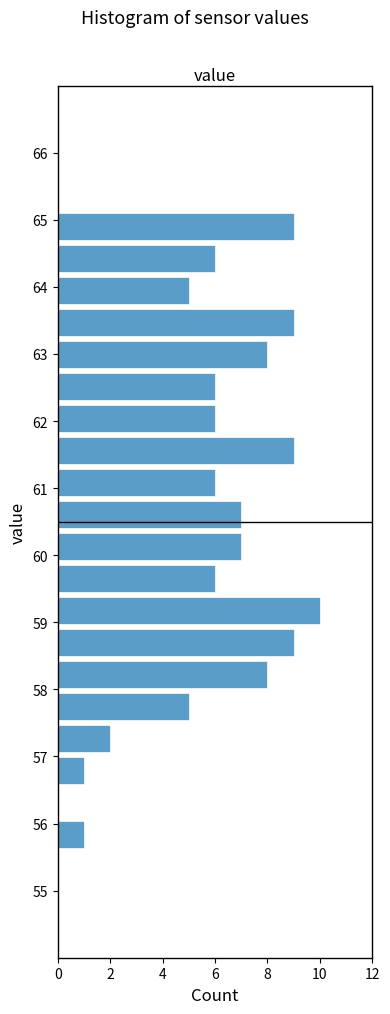

Reading bottom to top, transcribe this chart: for each bar, give the range it covers on the y-axis and its length. Neither the bar edges nor the lengths are printed on the chart, so give them approximately, as read against the axes.

55.6 to 56.1: 1
56.1 to 56.6: 0
56.6 to 57.0: 1
57.0 to 57.5: 2
57.5 to 58.0: 5
58.0 to 58.5: 8
58.5 to 58.9: 9
58.9 to 59.4: 10
59.4 to 59.9: 6
59.9 to 60.4: 7
60.4 to 60.8: 7
60.8 to 61.3: 6
61.3 to 61.8: 9
61.8 to 62.3: 6
62.3 to 62.8: 6
62.8 to 63.2: 8
63.2 to 63.7: 9
63.7 to 64.2: 5
64.2 to 64.7: 6
64.7 to 65.1: 9